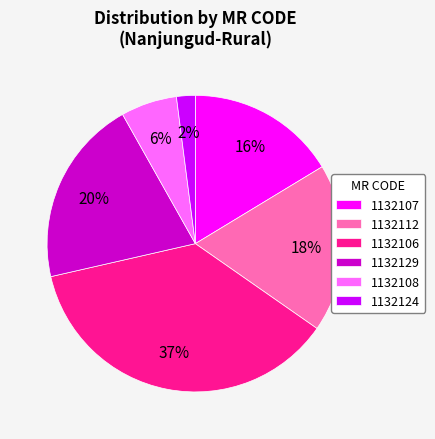

Between 1132124 and 1132107, which is larger?

1132107